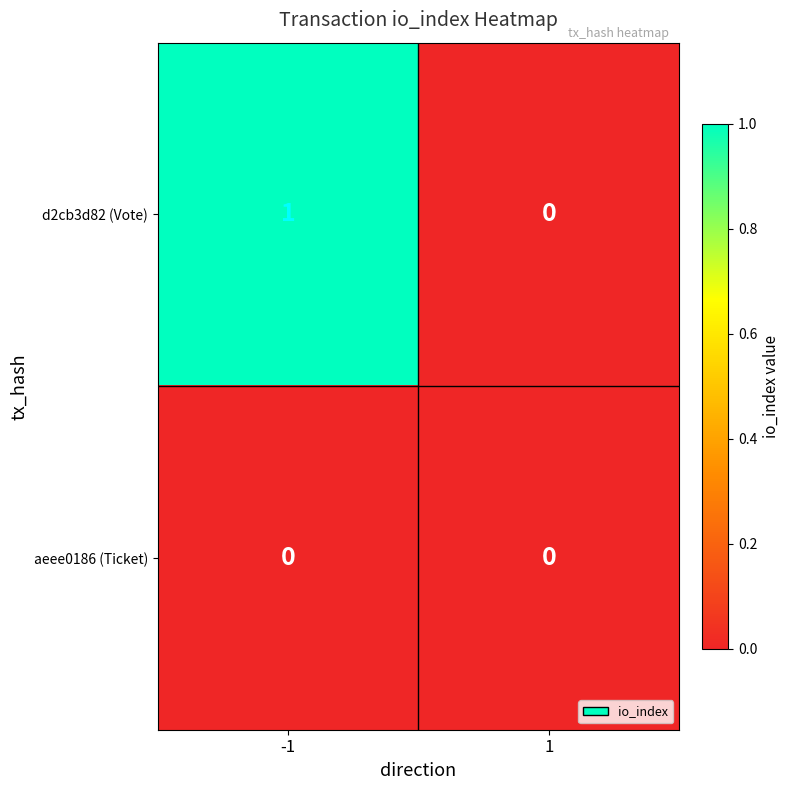

Which series has the largest total across all categories?

d2cb3d82 (Vote)